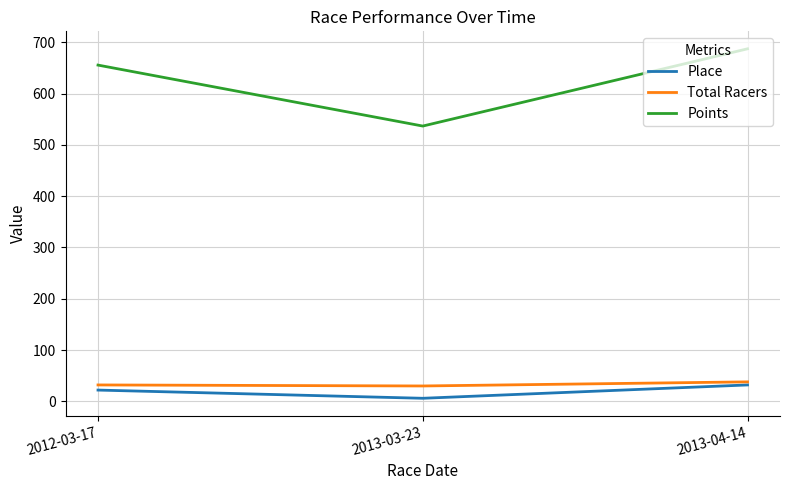

What is the difference between the highest and lowest values at 2013-04-14?

655.1